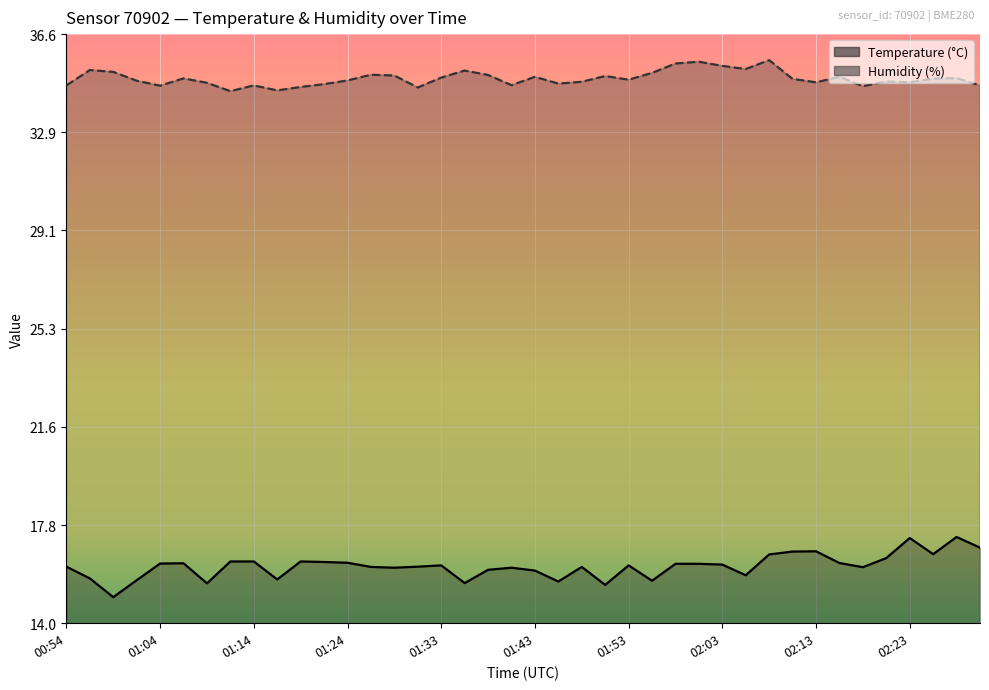

Which series changed the most between 01:06 and 01:46?

temperature